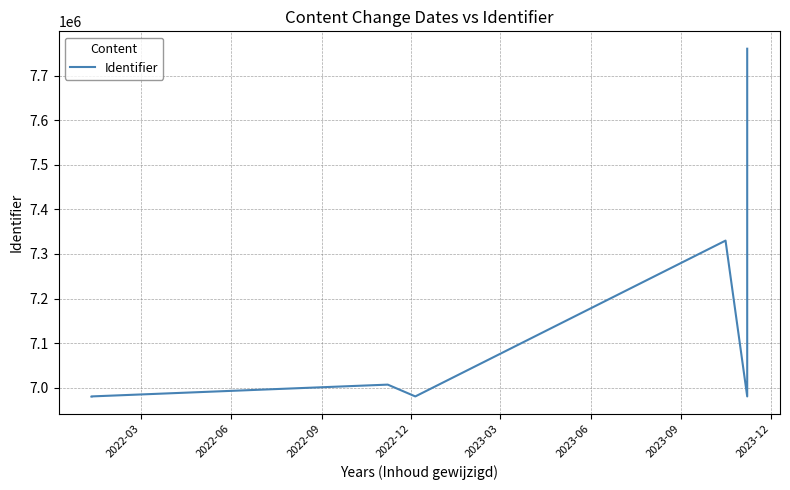

How many lines are shown in the chart?

1